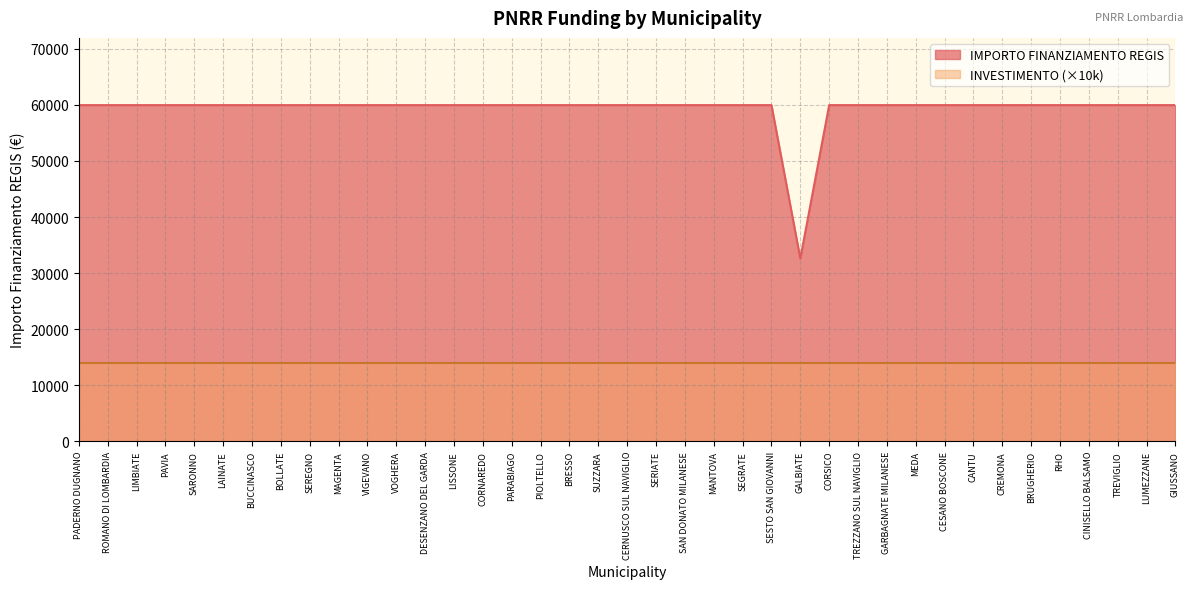

Rank the categories by value from highest to lowest.

PADERNO DUGNANO, ROMANO DI LOMBARDIA, LIMBIATE, PAVIA, SARONNO, LAINATE, BUCCINASCO, BOLLATE, SEREGNO, MAGENTA, VIGEVANO, VOGHERA, DESENZANO DEL GARDA, LISSONE, CORNAREDO, PARABIAGO, PIOLTELLO, BRESSO, SUZZARA, CERNUSCO SUL NAVIGLIO, SERIATE, SAN DONATO MILANESE, MANTOVA, SEGRATE, SESTO SAN GIOVANNI, CORSICO, TREZZANO SUL NAVIGLIO, GARBAGNATE MILANESE, MEDA, CESANO BOSCONE, CANTU, CREMONA, BRUGHERIO, RHO, CINISELLO BALSAMO, TREVIGLIO, LUMEZZANE, GIUSSANO, GALBIATE